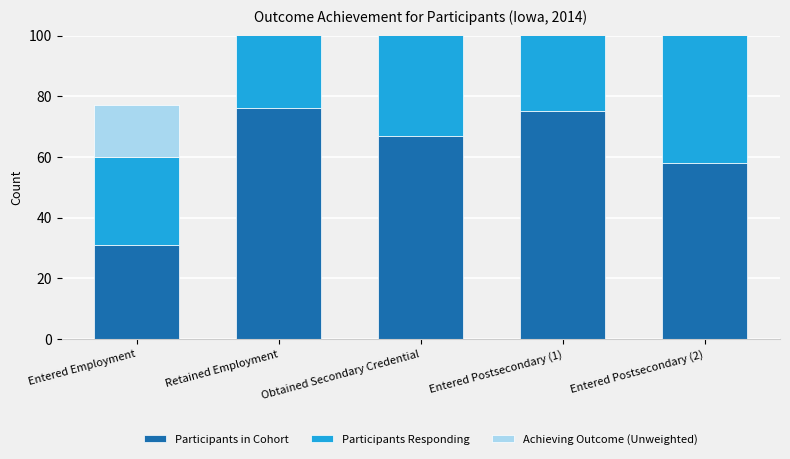

What value does the Participants Responding series have at Obtained Secondary Credential?

66